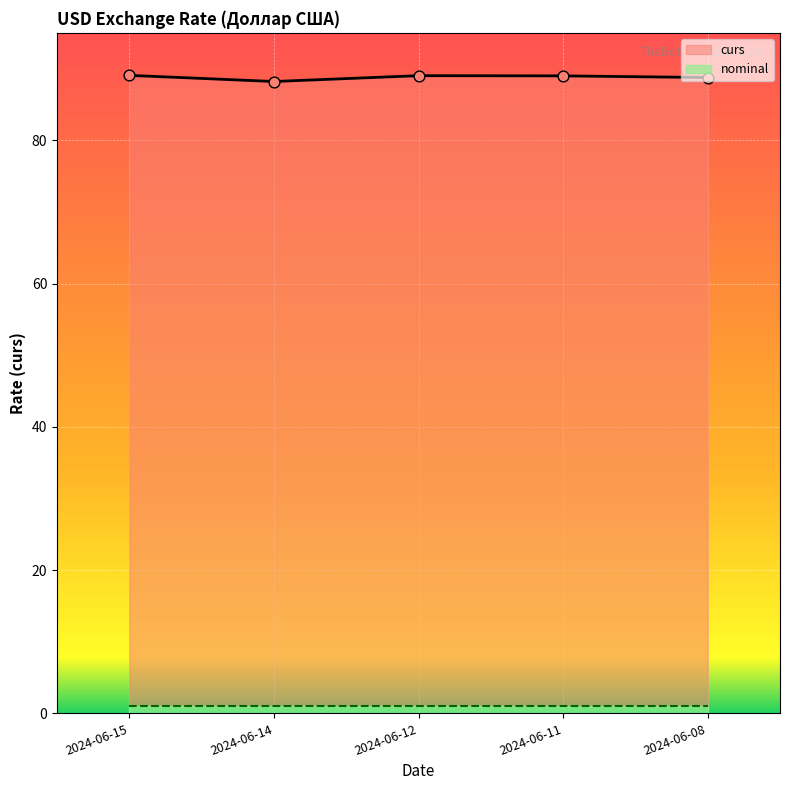

What is the total value across all series at 2024-06-11?

90.0